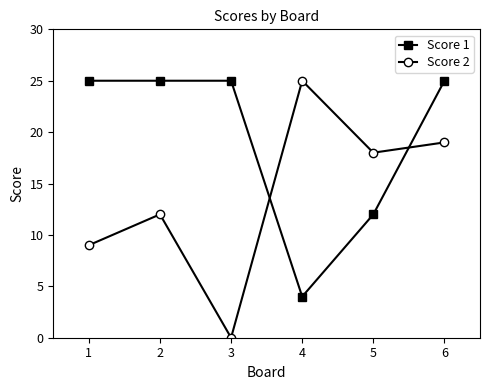

Does the chart have visible grid lines?

No